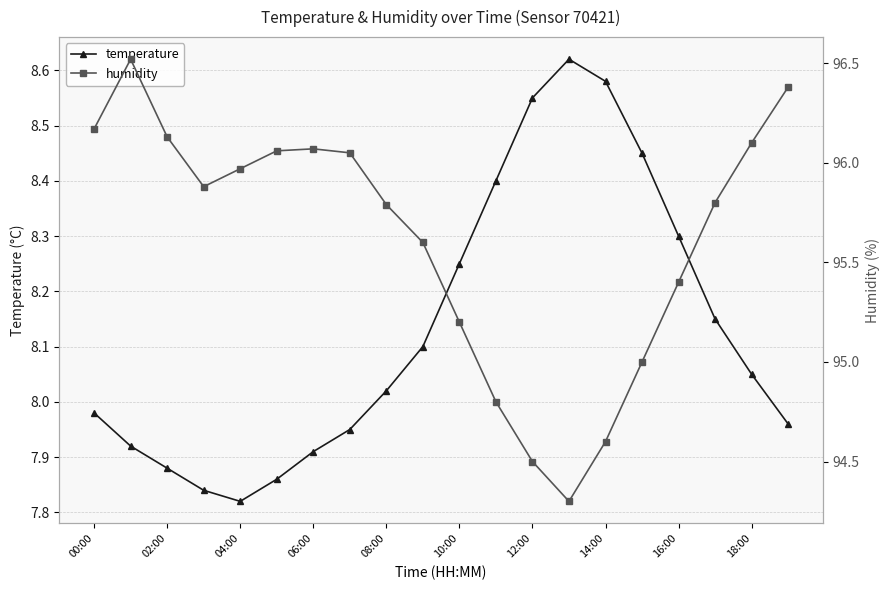

Reading left to right, extract all data points from this chart.

temperature: 8.0	7.9	7.9	7.8	7.8	7.9	7.9	8.0	8.0	8.1	8.2	8.4	8.6	8.6	8.6	8.4	8.3	8.2	8.1	8.0
humidity: 96.2	96.5	96.1	95.9	96.0	96.1	96.1	96.0	95.8	95.6	95.2	94.8	94.5	94.3	94.6	95.0	95.4	95.8	96.1	96.4